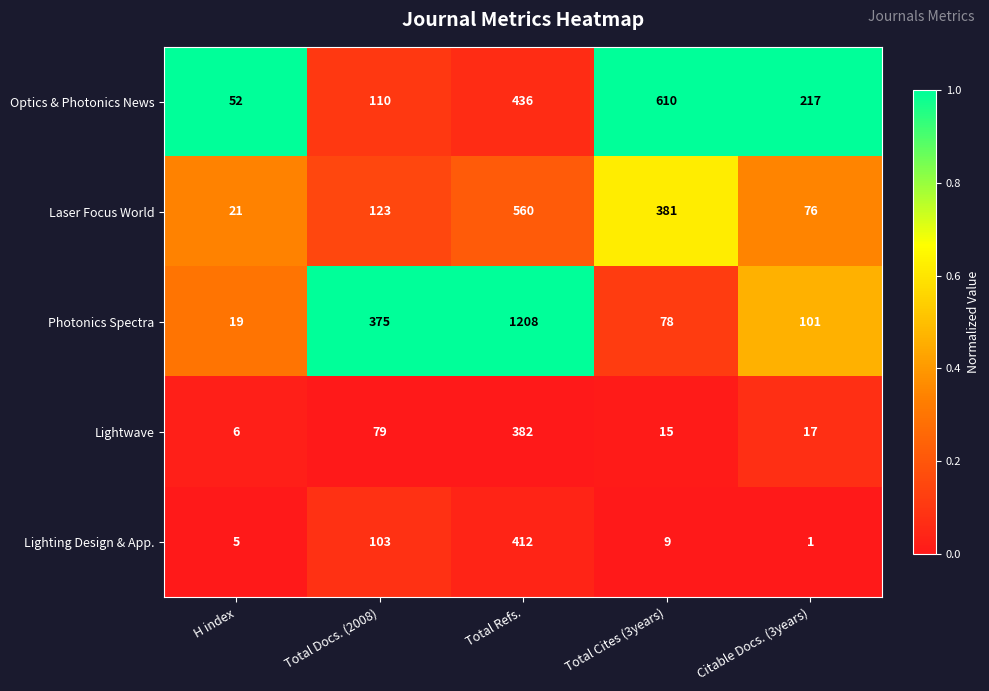

At which category is the sum across all series the highest?

Total Refs.